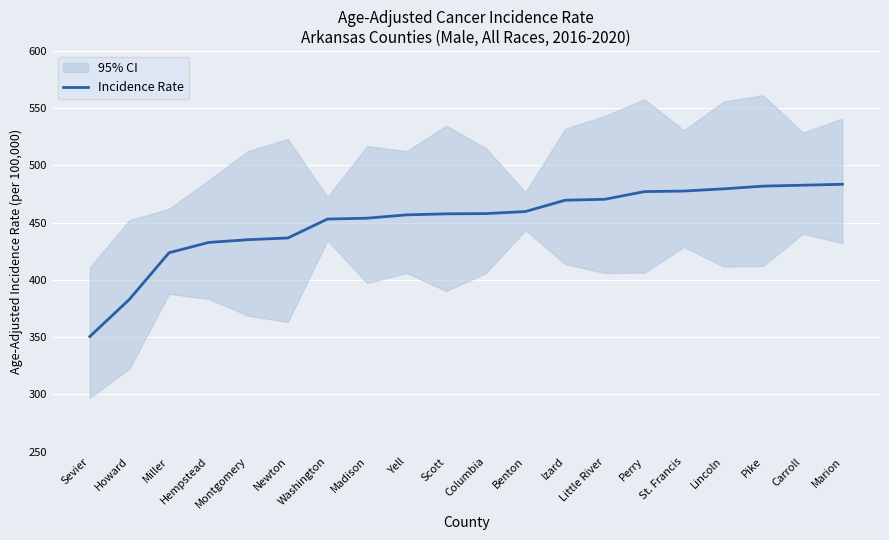

At which label is the value closest to 417?

Miller